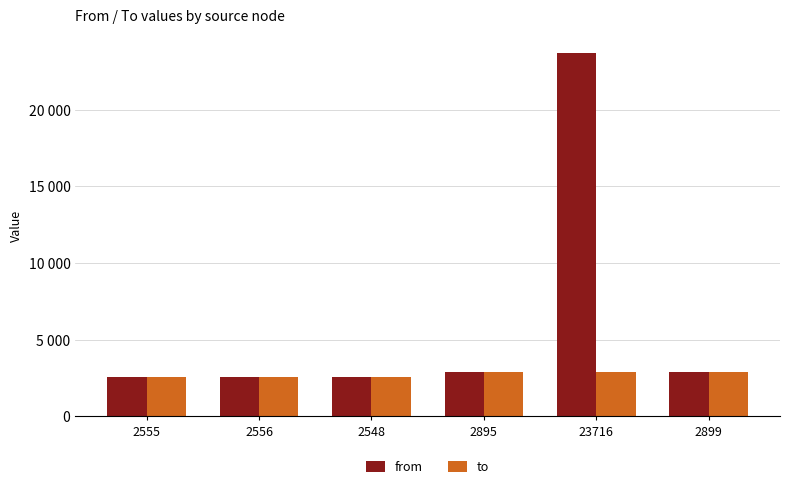

True or false: to has a value of 908 at 23716.

False